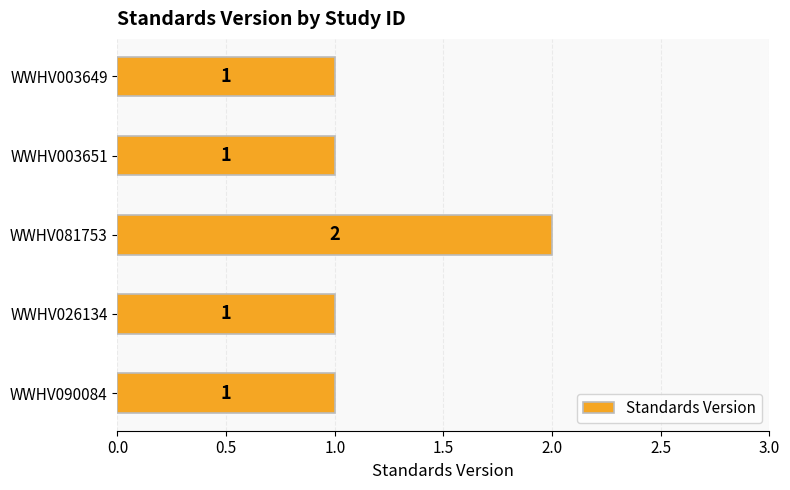

What is the maximum value shown in the chart?

2